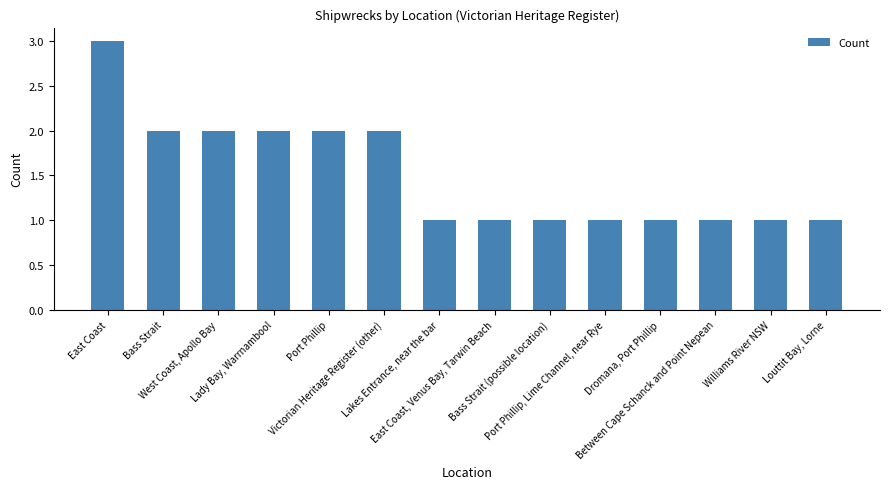

What position from the left is Dromana, Port Phillip?

11